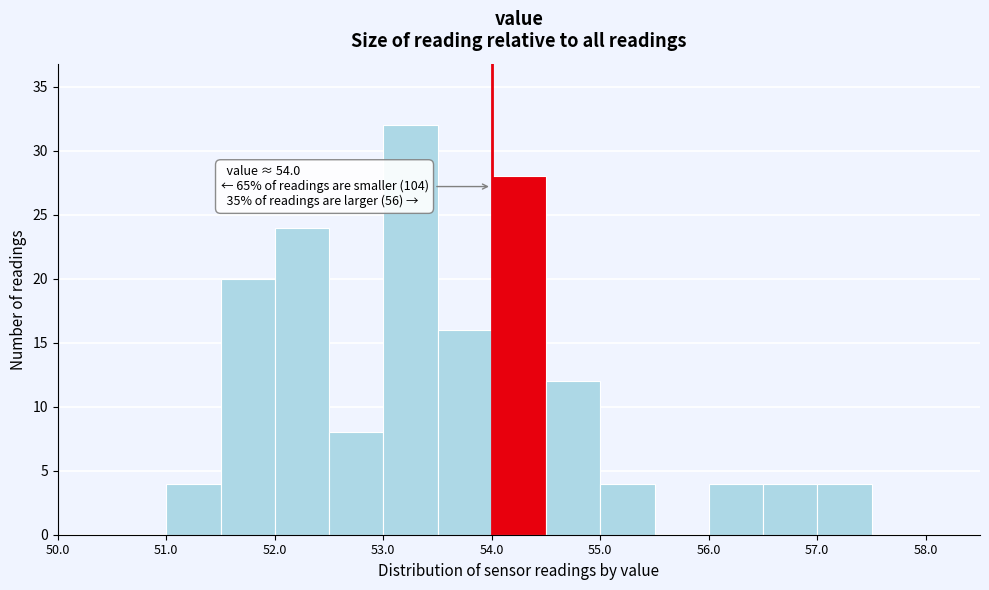

Over which range of the x-axis is the bar tallest?

53.0 to 53.5